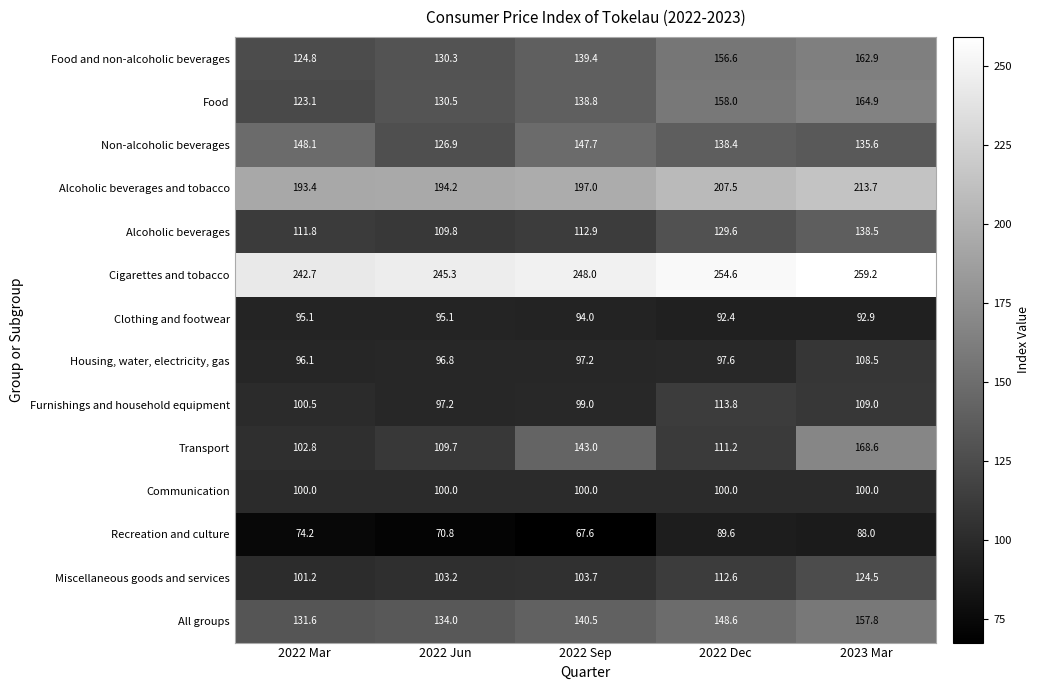

Where does the Food series first go above 138?

2022 Sep